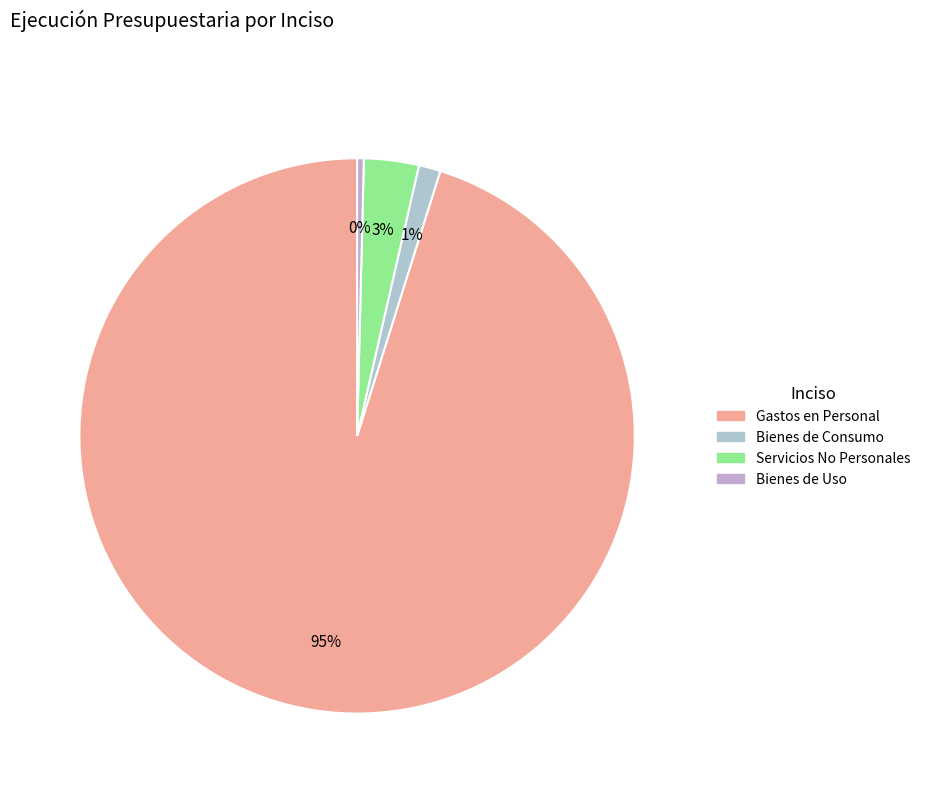

How many slices are in this pie chart?

4